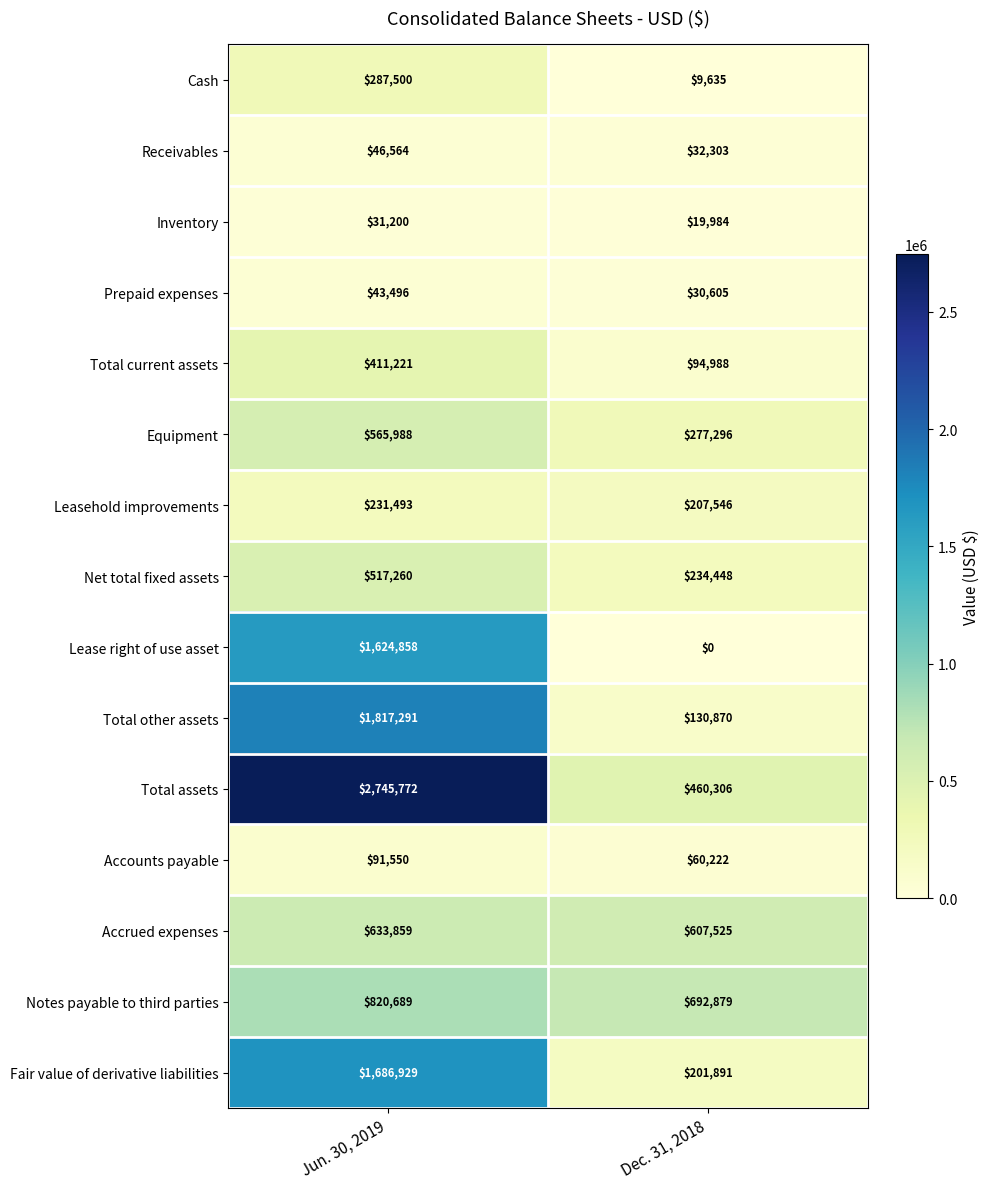

Which category has the lowest value in the Total current assets series?

Dec. 31, 2018